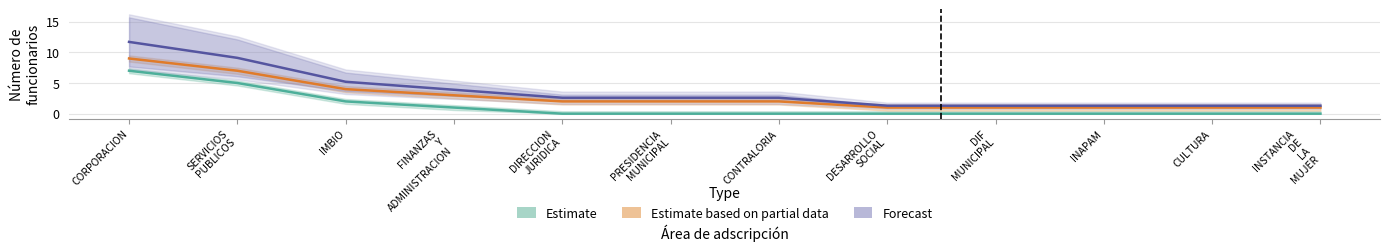

What is the label of the 12th point from the right?

CORPORACION